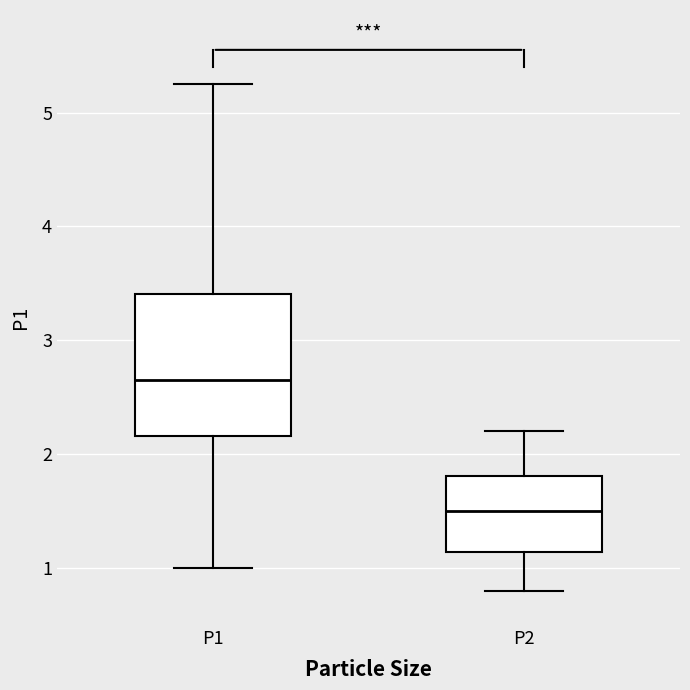

Where is the upper edge of the box for P1 on the y-axis? The values are not printed on the chart, so give them approximately, as read against the axis.

3.4